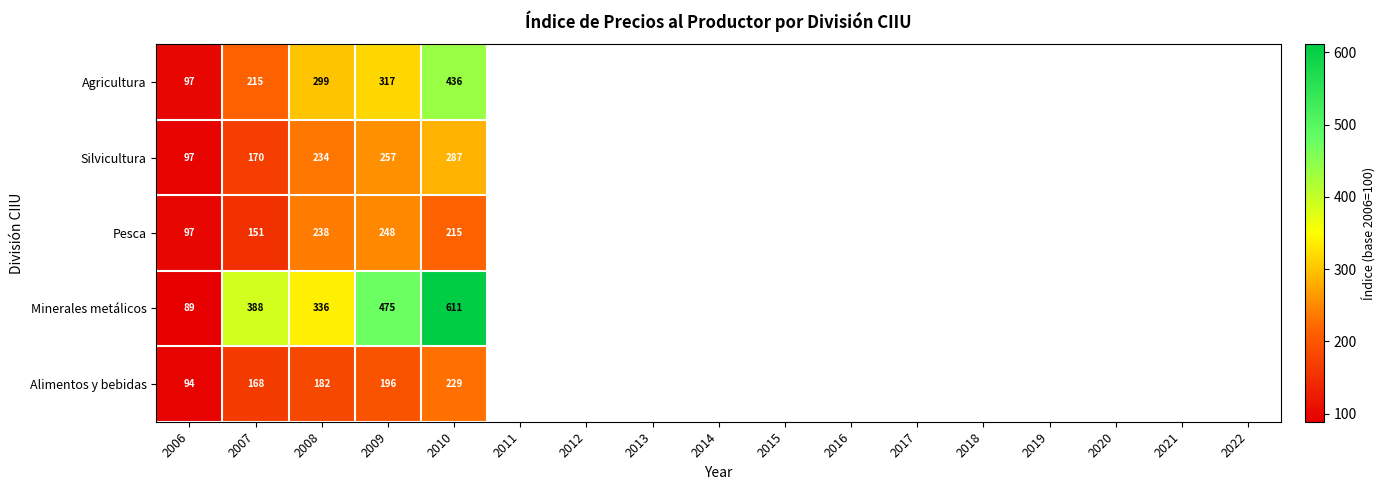

Which series has the largest range (max minus min)?

Minerales metálicos